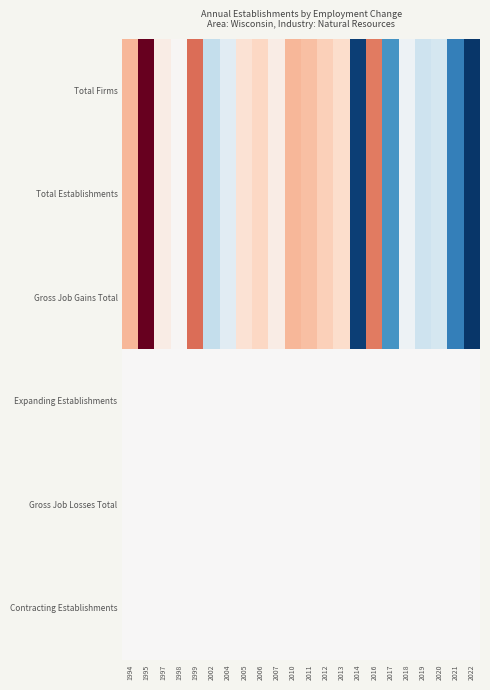

At which category is the sum across all series the highest?

1995